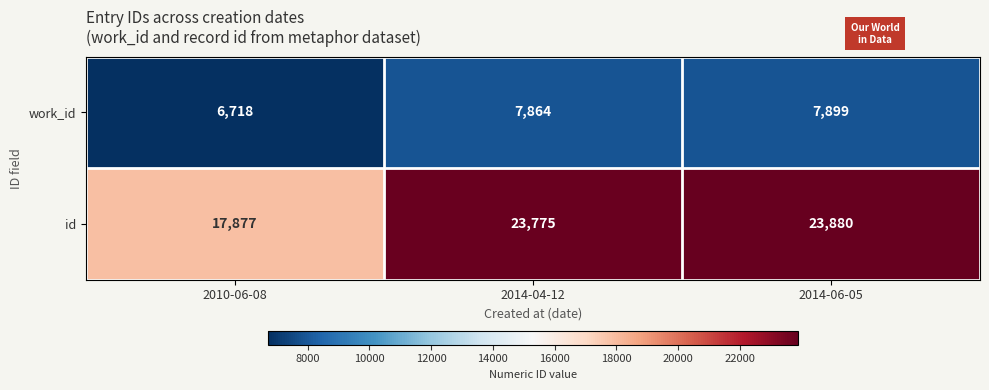

What is the sum of all id values?

65532